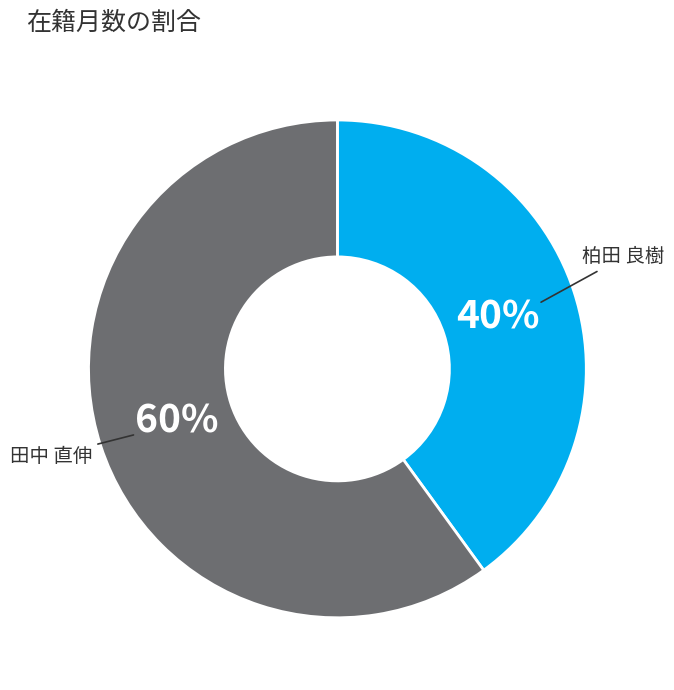

How many slices are in this pie chart?

2